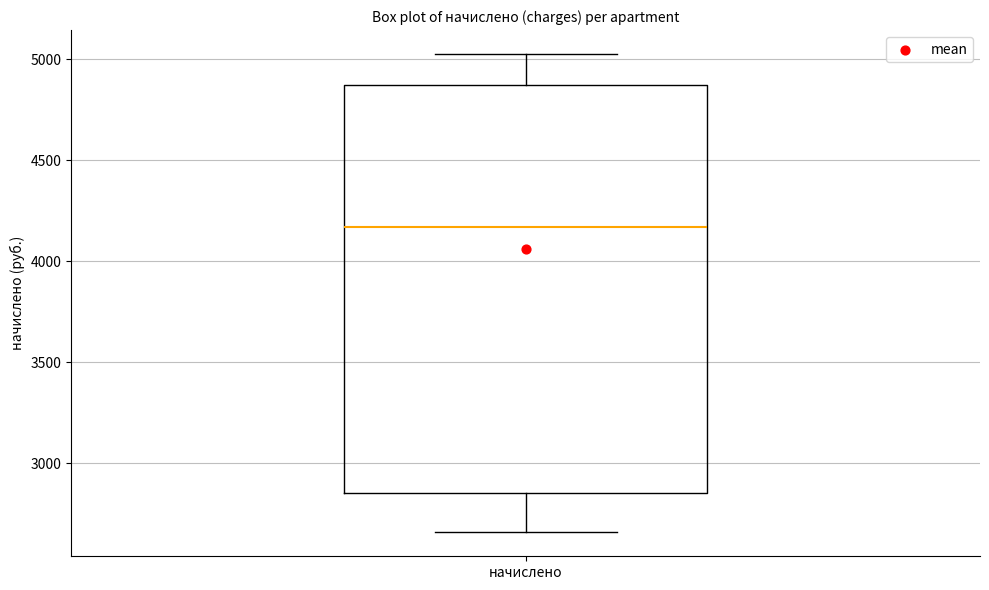

Read this box plot against the y-axis: the position of the median line, the range covered by the box, and the ends of both whiskers. The values are not printed on the chart, so give them approximately, as read against the axis.

median 4150, box 2850 to 4850, whiskers 2650 to 5050